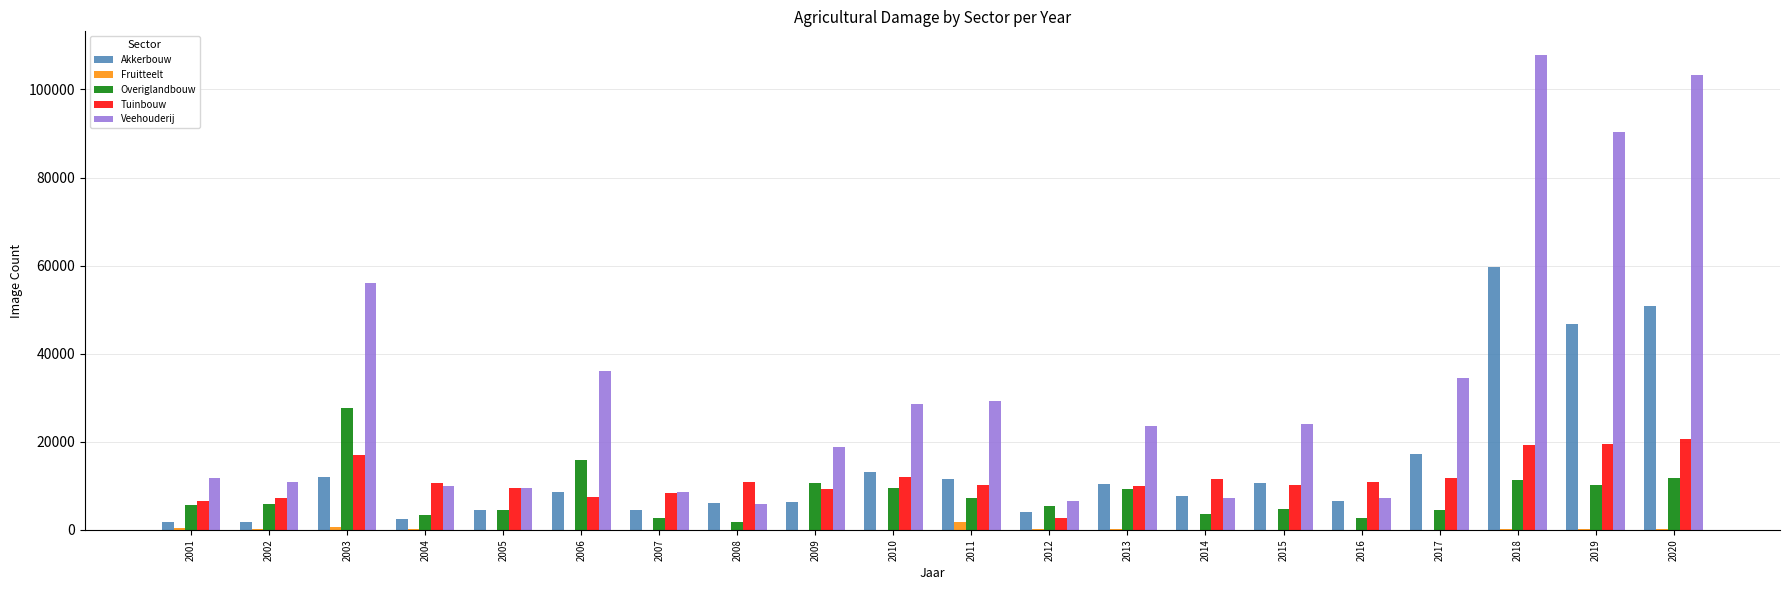

What is the sum of all Overiglandbouw values?

157920